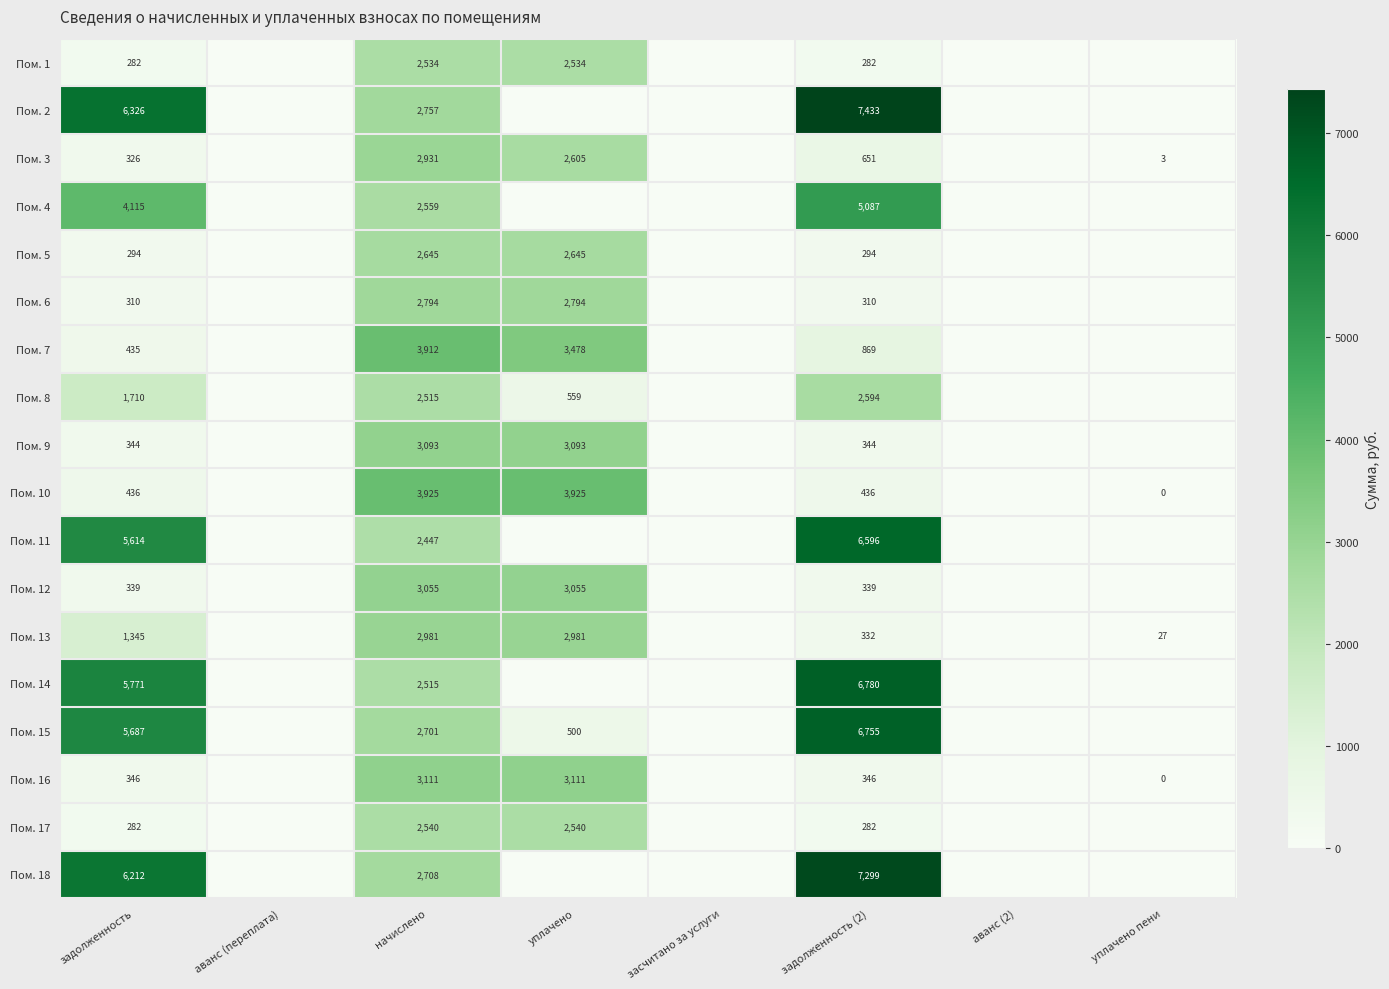

What is the total value across all series at задолженность?

40174